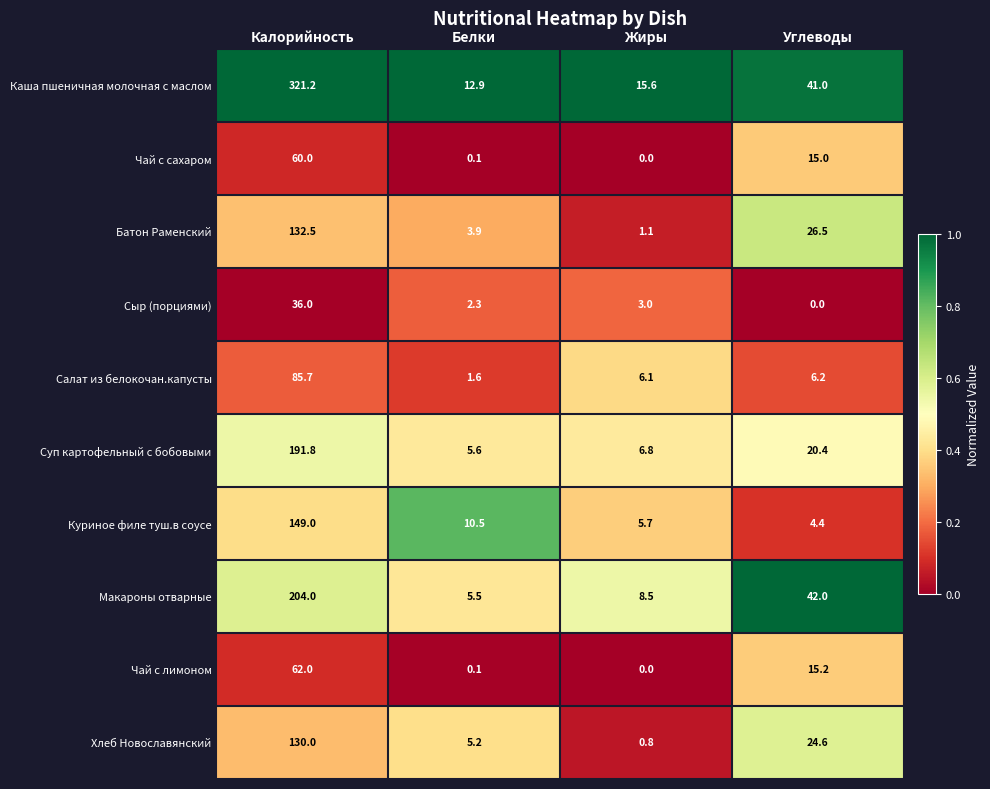

Rank the series by their maximum value, from highest to lowest.

Каша пшеничная молочная с маслом, Макароны отварные, Суп картофельный с бобовыми, Куриное филе туш.в соусе, Батон Раменский, Хлеб Новославянский, Салат из белокочан.капусты, Чай с лимоном, Чай с сахаром, Сыр (порциями)